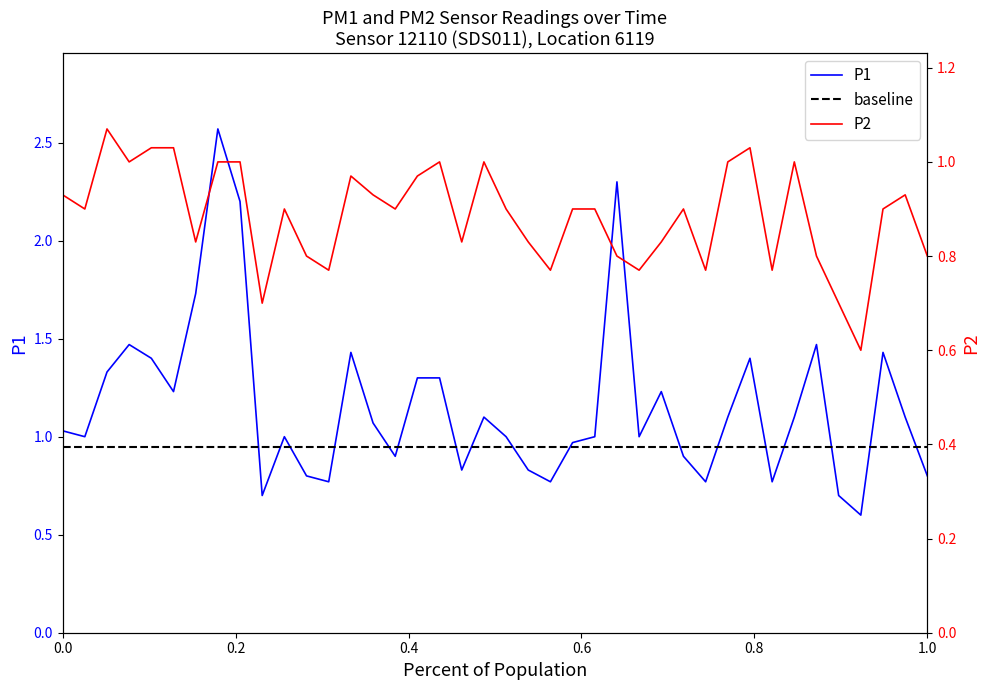

True or false: P2 and P1 intersect in this chart.

False